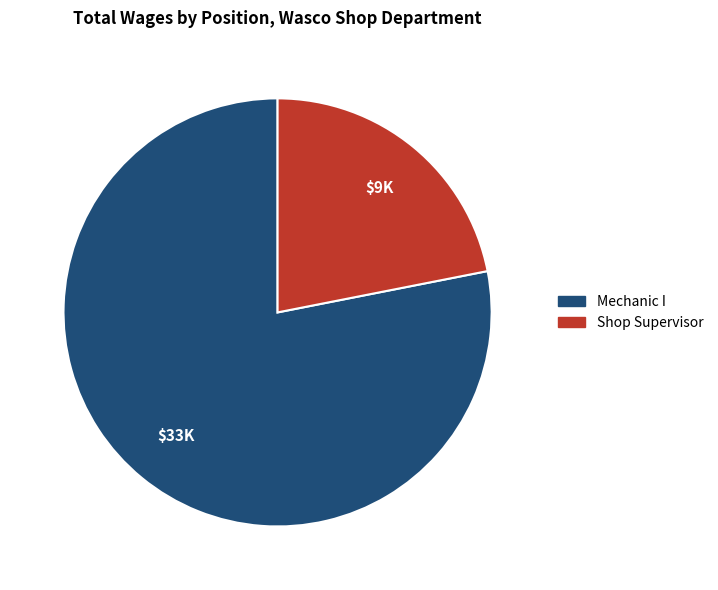

Is the sum of Mechanic I and Shop Supervisor greater than half?

Yes